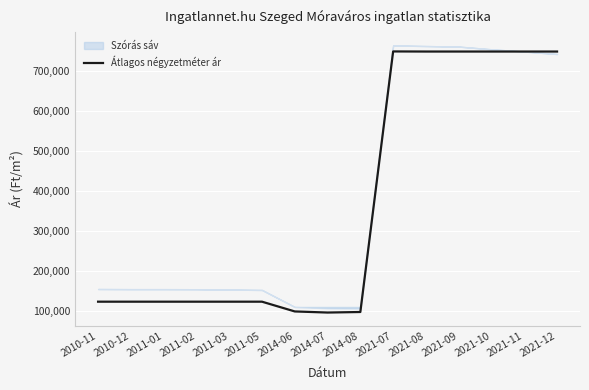

Does the chart display data point markers on the line(s)?

No